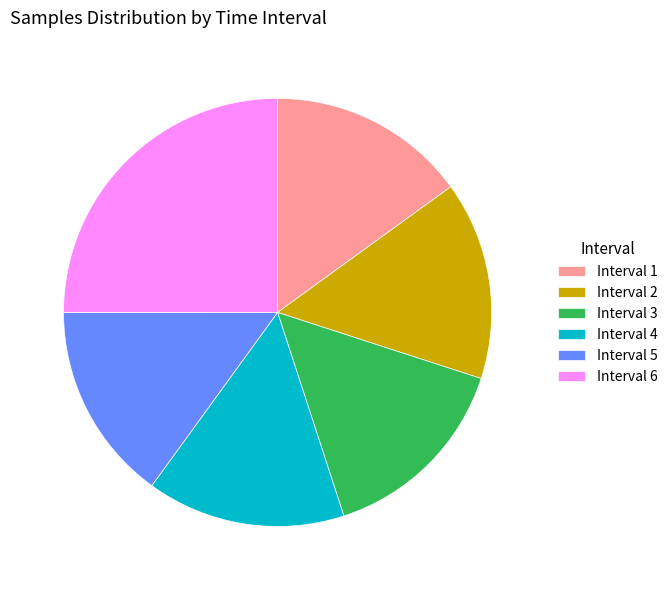

True or false: Interval 1 accounts for 28% of the total.

False